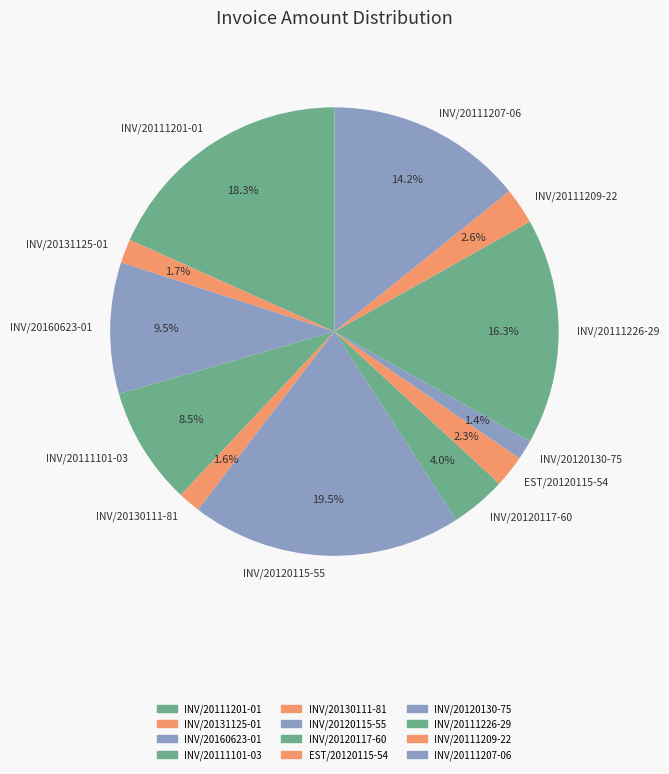

Does any single category account for the majority?

No